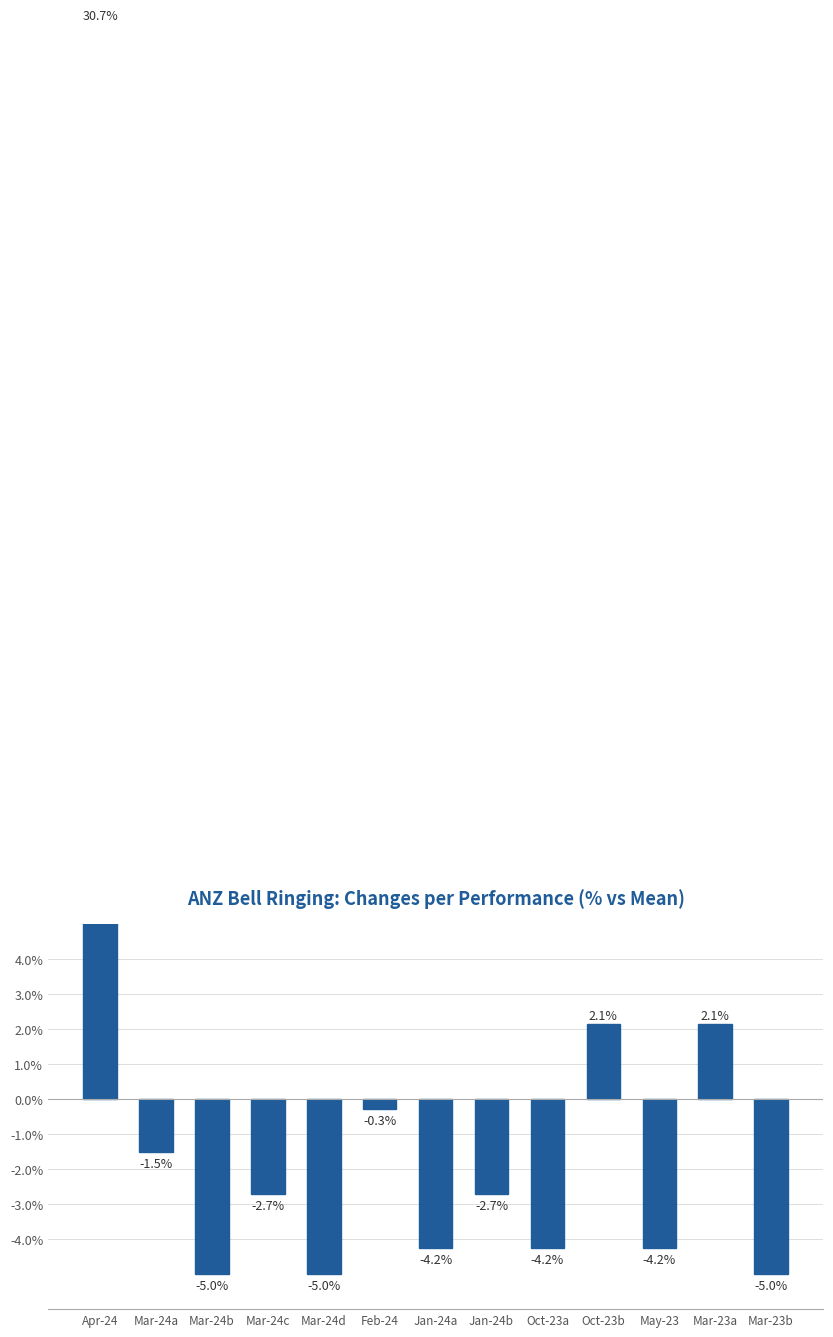

Between Oct-23b and Mar-24c, which is larger?

Oct-23b